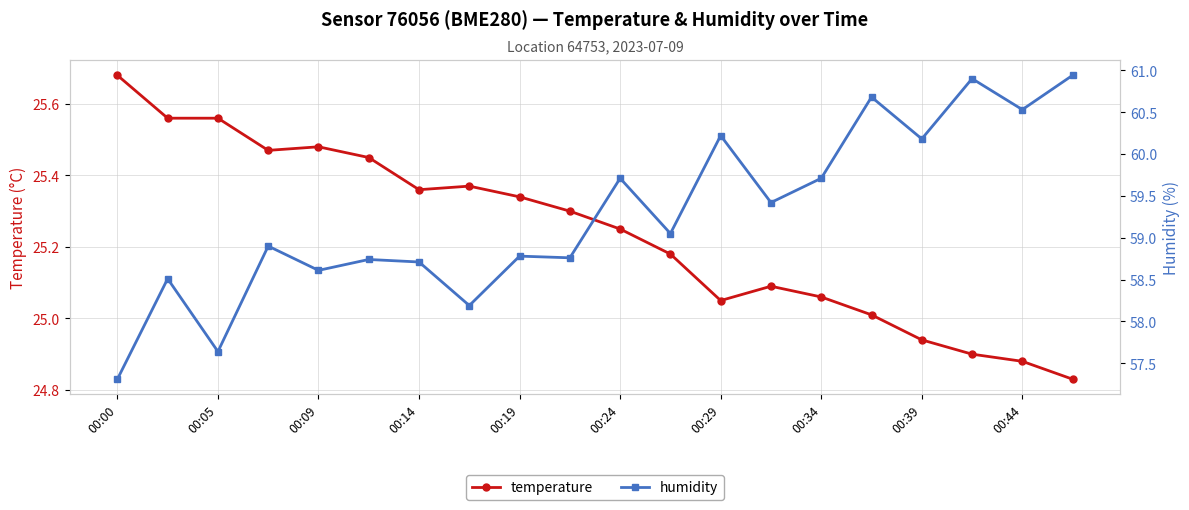

True or false: humidity has a value of 20.2 at 19.

False